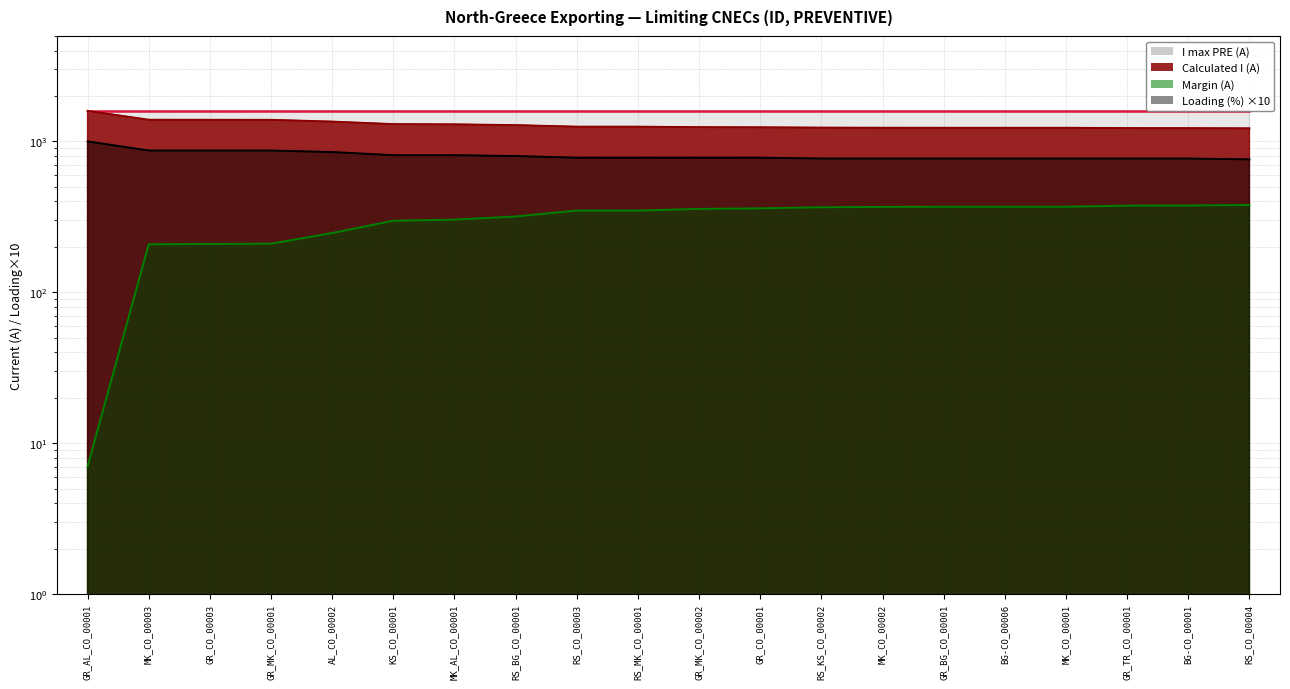

Which series has the largest range (max minus min)?

Margin (A)